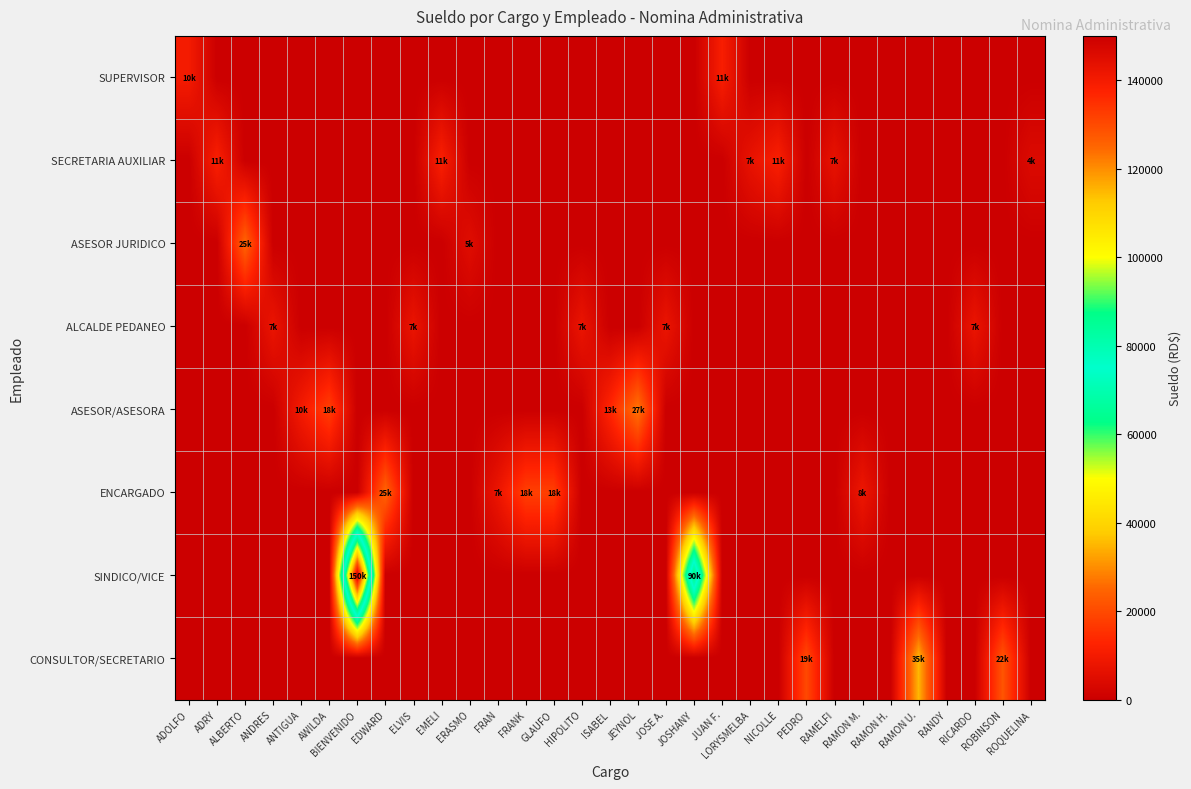

Which series has the largest total across all categories?

SINDICO/VICE